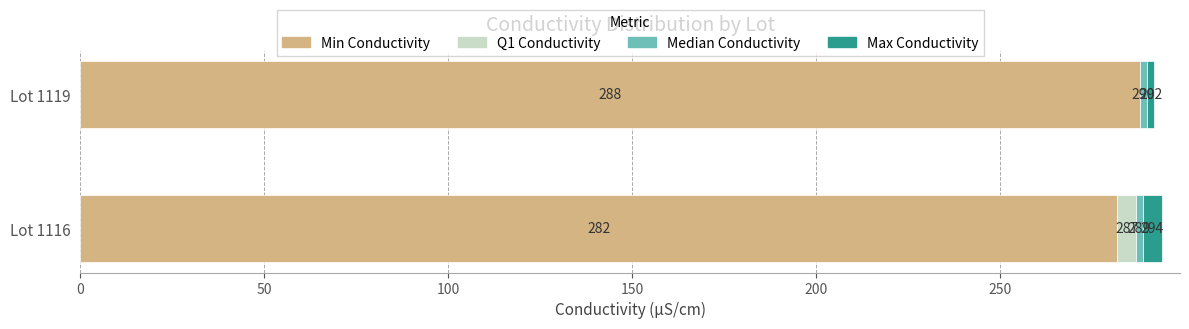

What is the approximate value of Min Conductivity at Lot 1119?

288